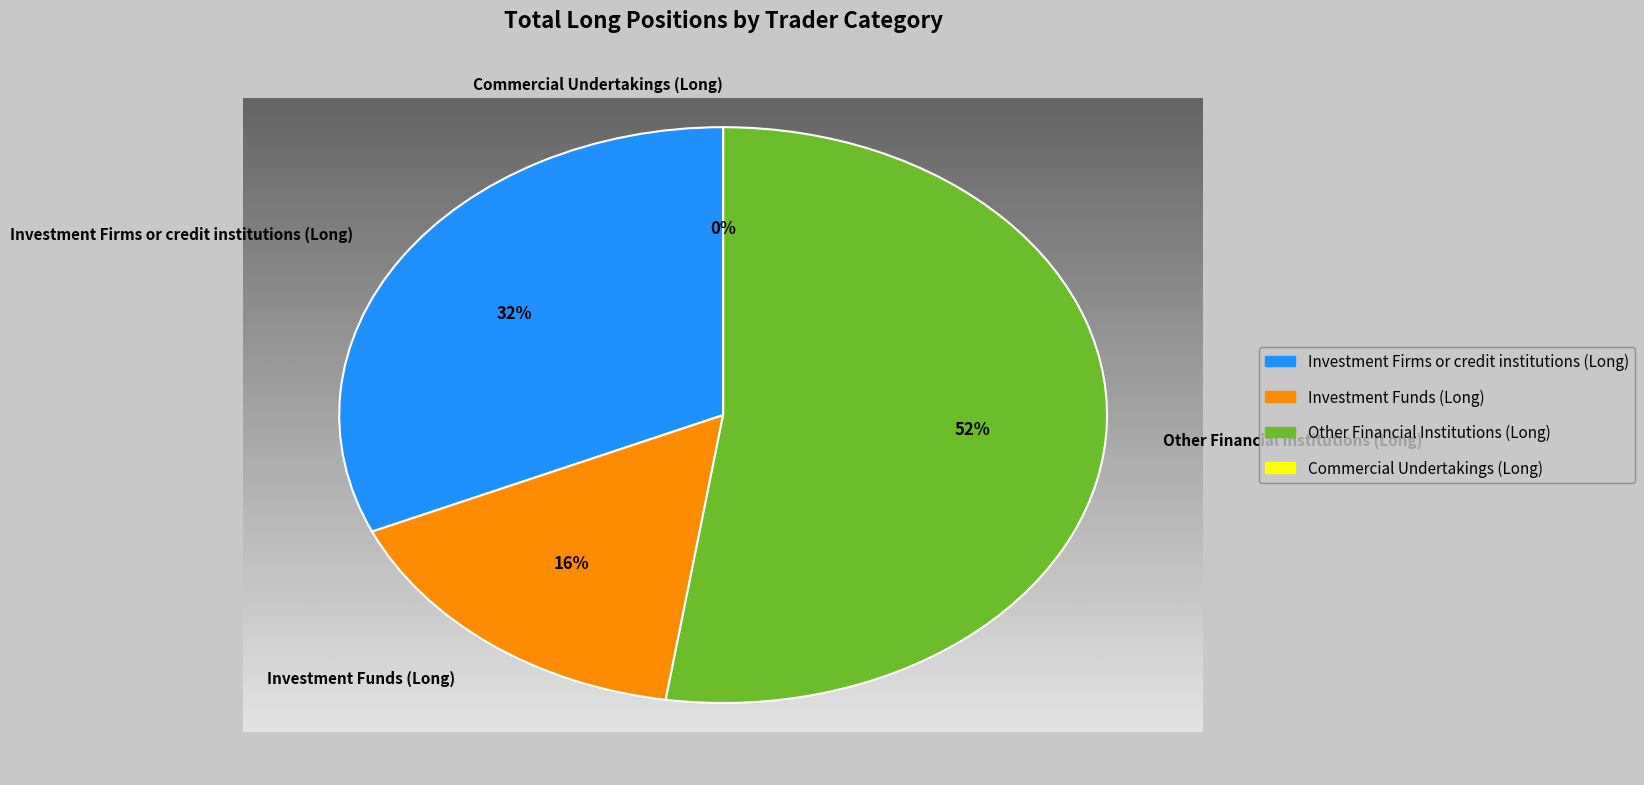

True or false: Investment Firms or credit institutions (Long) accounts for 32% of the total.

True